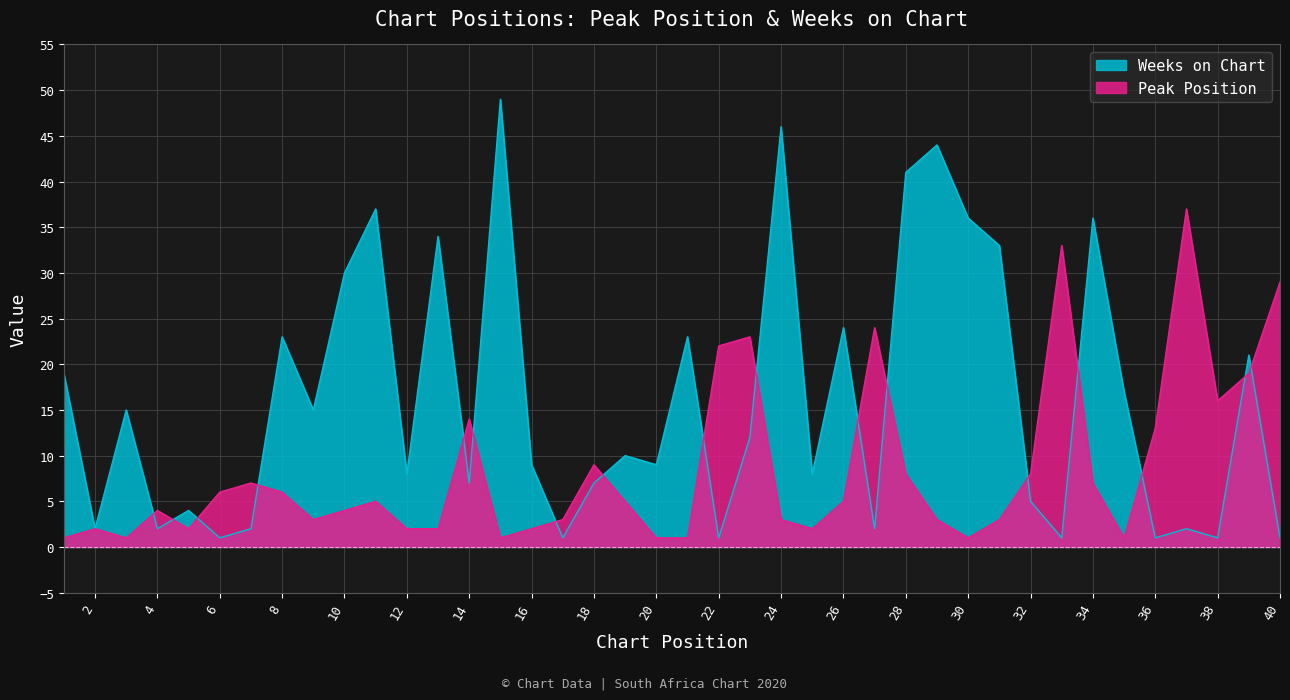

List the labels in order of Peak Position value, largest first.

37, 33, 40, 27, 23, 22, 39, 38, 14, 36, 18, 28, 32, 7, 34, 6, 8, 11, 19, 26, 4, 10, 9, 17, 24, 29, 31, 2, 5, 12, 13, 16, 25, 1, 3, 15, 20, 21, 30, 35